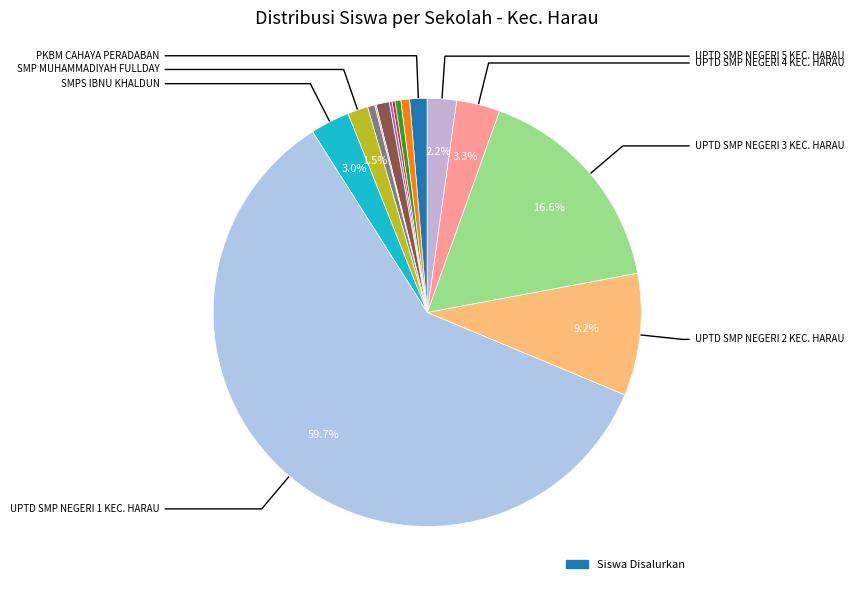

Which slice is the largest?

UPTD SMP NEGERI 1 KEC. HARAU